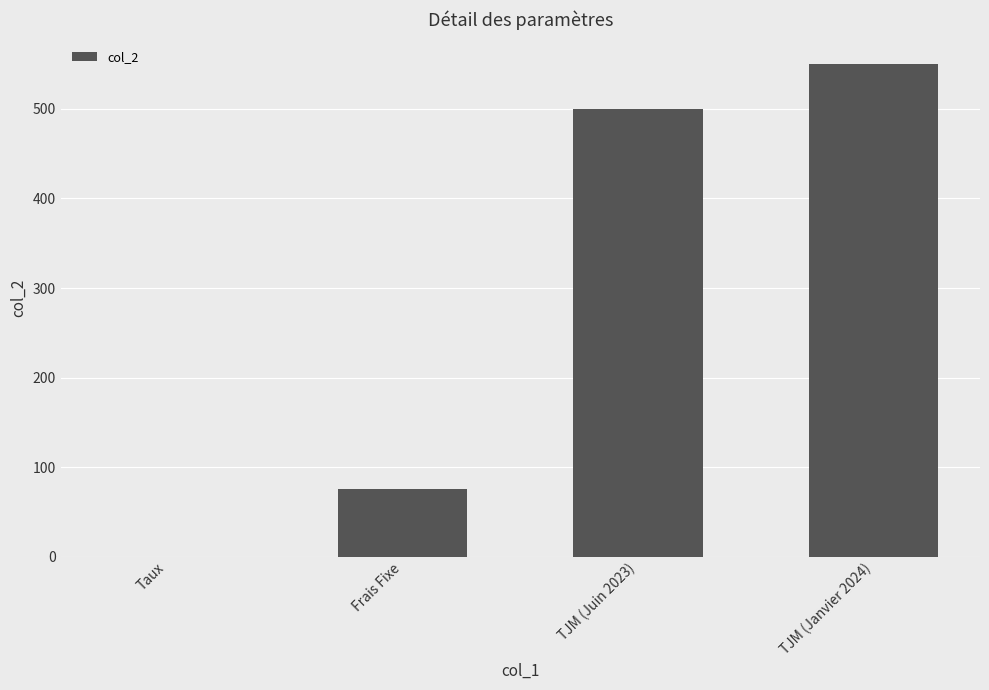

Reading right to left, extract all data points from this chart.

550.0	500.0	75.0	0.1